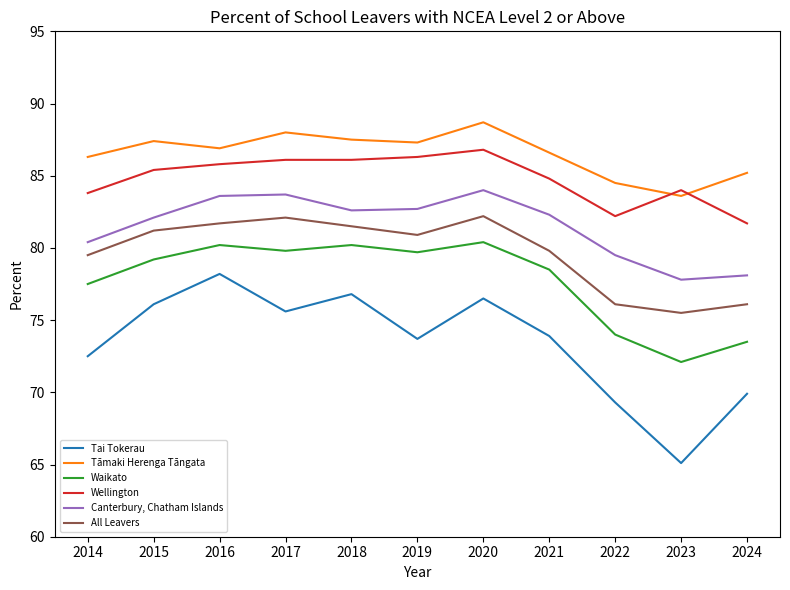

At 2021, list the series in order from smallest to largest.

Tai Tokerau, Waikato, All Leavers, Canterbury, Chatham Islands, Wellington, Tāmaki Herenga Tāngata